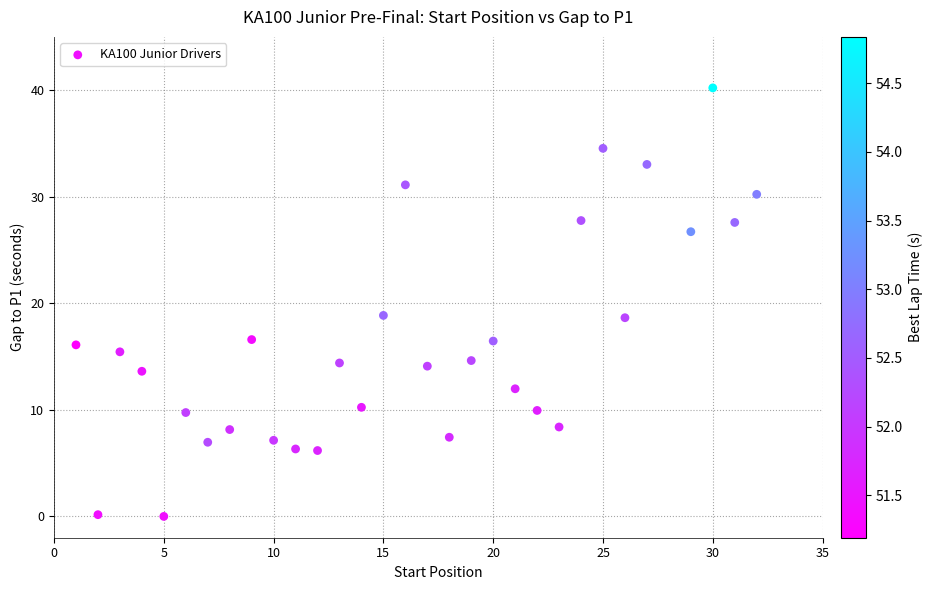

What is the range of Y values (max minus min)?

40.2